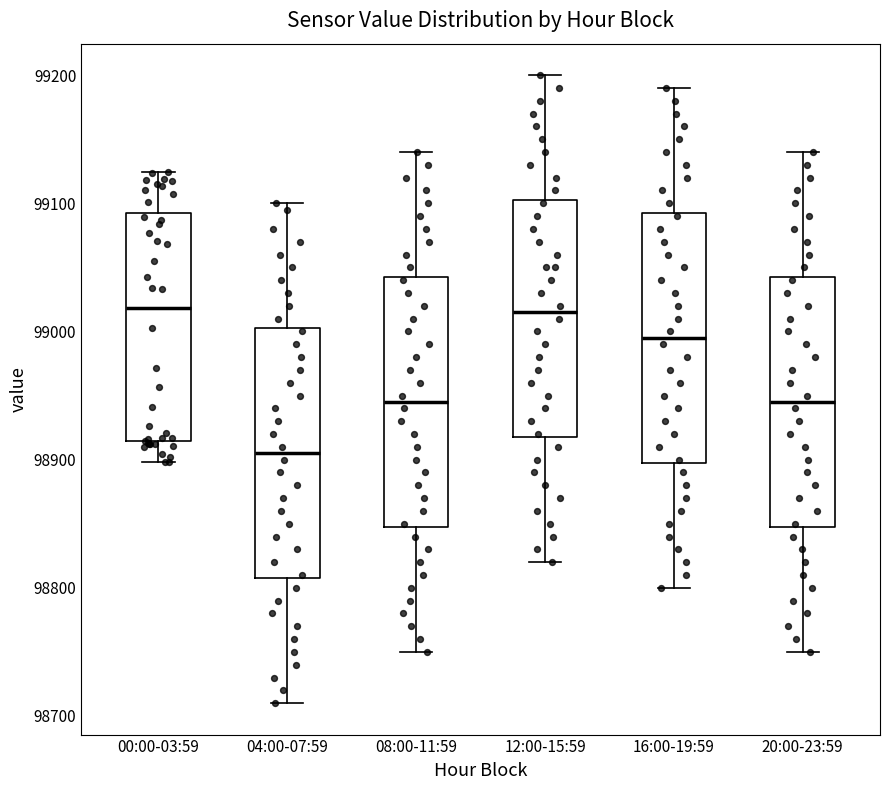

Where does the upper whisker of the box for 00:00-03:59 end on the y-axis? The values are not printed on the chart, so give them approximately, as read against the axis.

99120